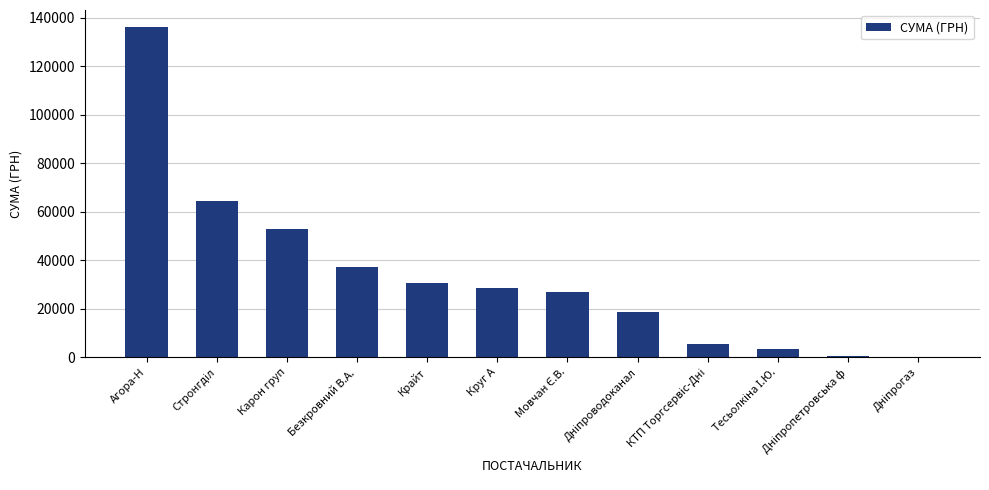

At which category does the chart reach its peak across all series?

Агора-Н